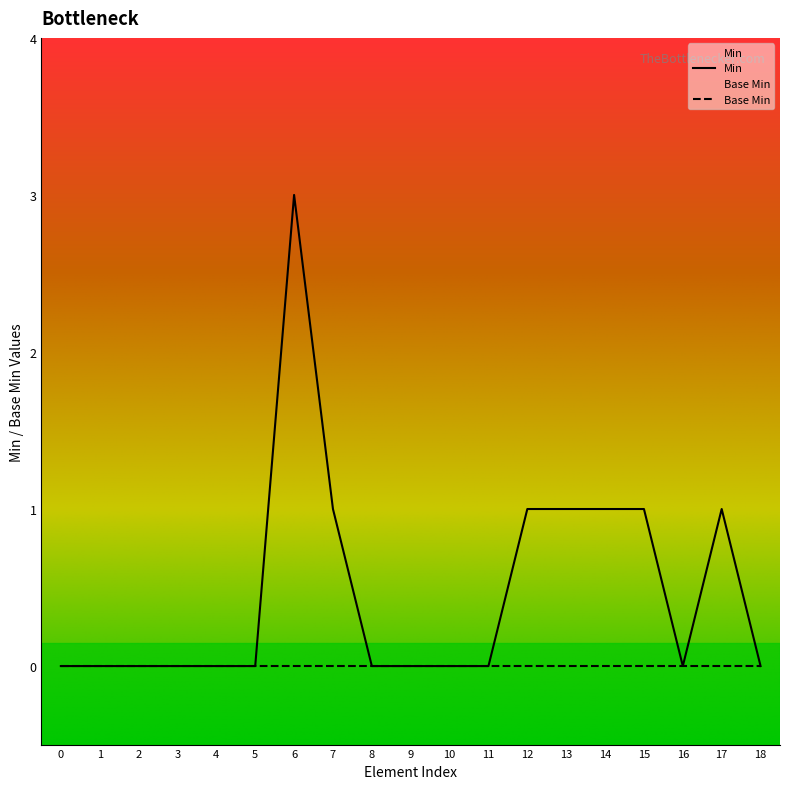

Count the number of categories in the chart.

19